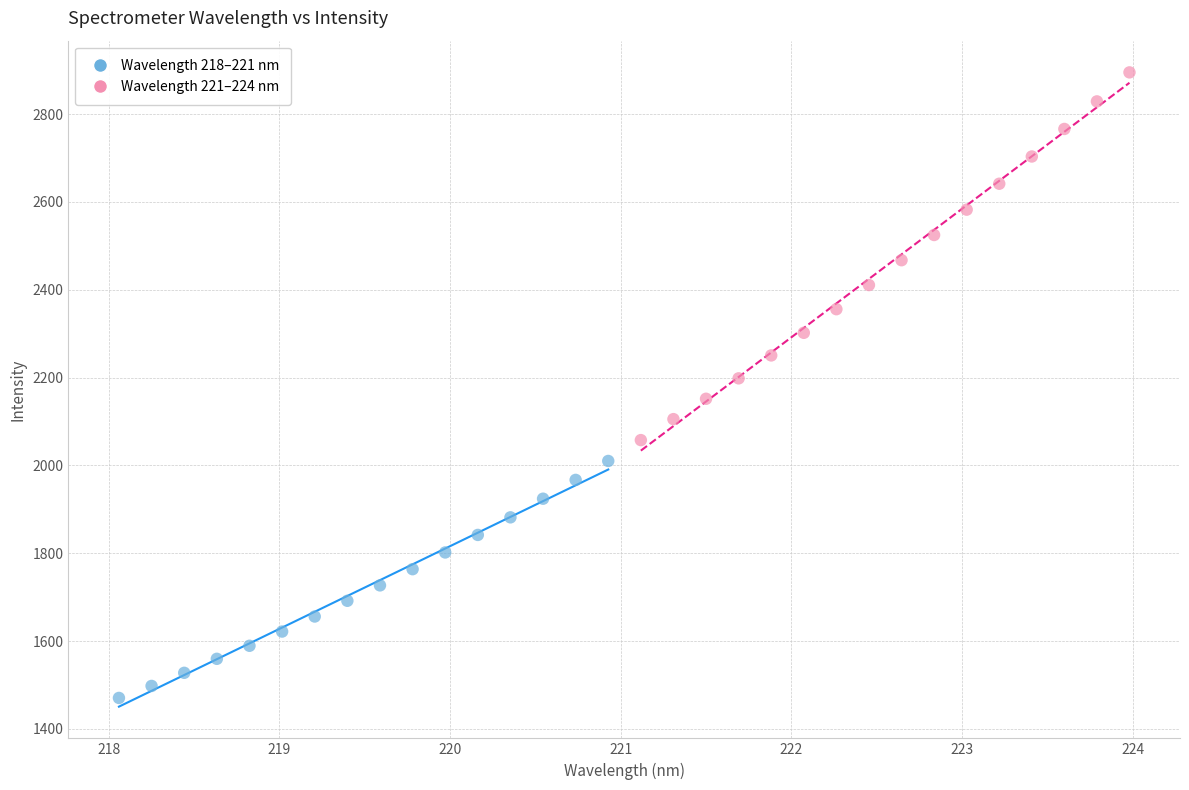

Which series has the widest spread of Y values?

Wavelength 221–224 nm